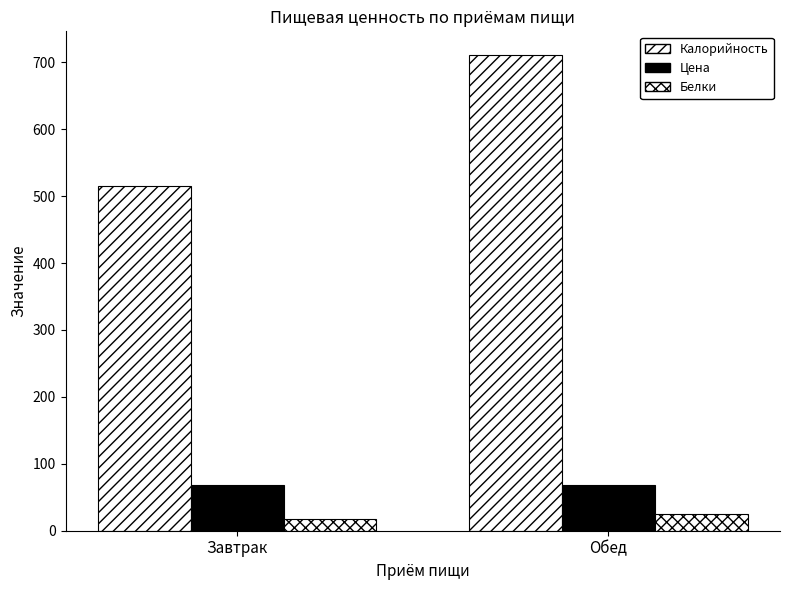

What is the label of the 2nd bar from the left?

Обед